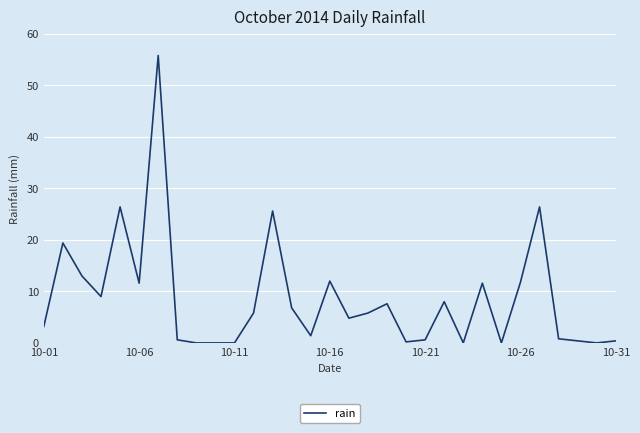

What is the greatest value displayed?

55.8